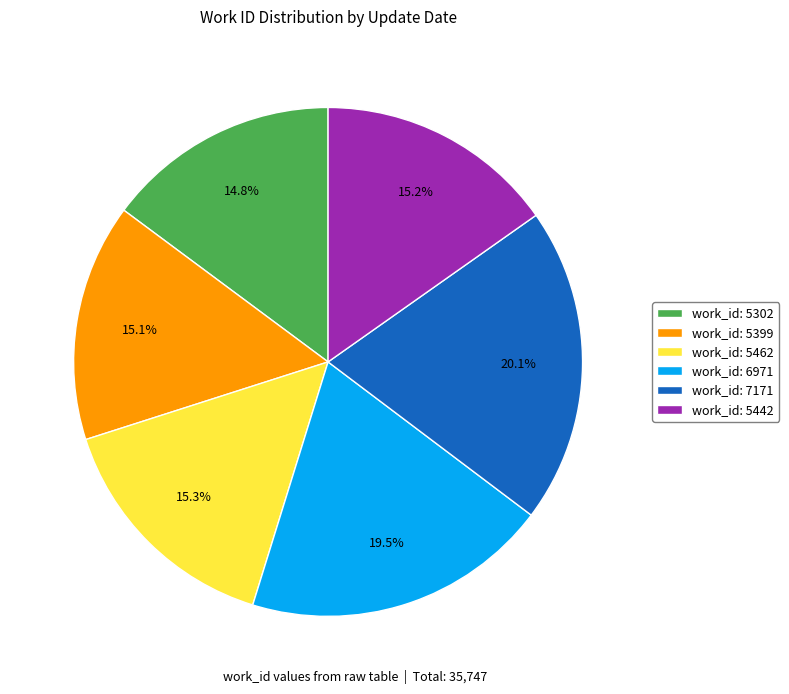

Is there a majority slice in this chart?

No